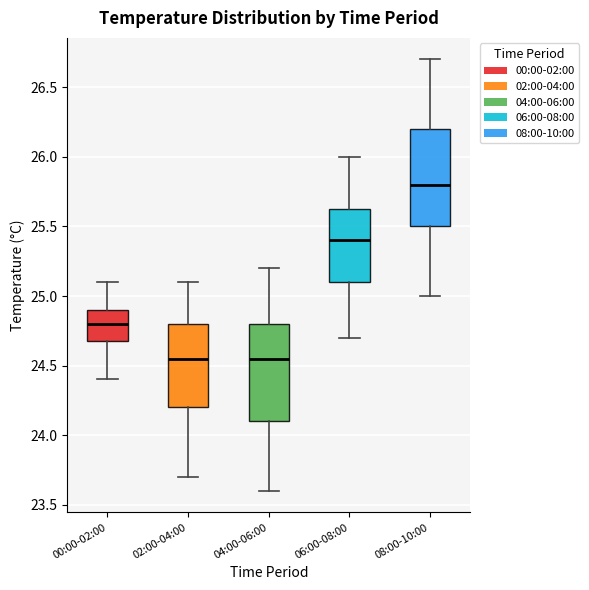

Reading left to right, read every box against the y-axis: the position of its median line, the range the box covers, and the ends of its whiskers. The values are not printed on the chart, so give them approximately, as read against the axis.

00:00-02:00: median 24.80, box 24.70 to 24.90, whiskers 24.40 to 25.10
02:00-04:00: median 24.55, box 24.20 to 24.80, whiskers 23.70 to 25.10
04:00-06:00: median 24.55, box 24.10 to 24.80, whiskers 23.60 to 25.20
06:00-08:00: median 25.40, box 25.10 to 25.65, whiskers 24.70 to 26.00
08:00-10:00: median 25.80, box 25.50 to 26.20, whiskers 25.00 to 26.70